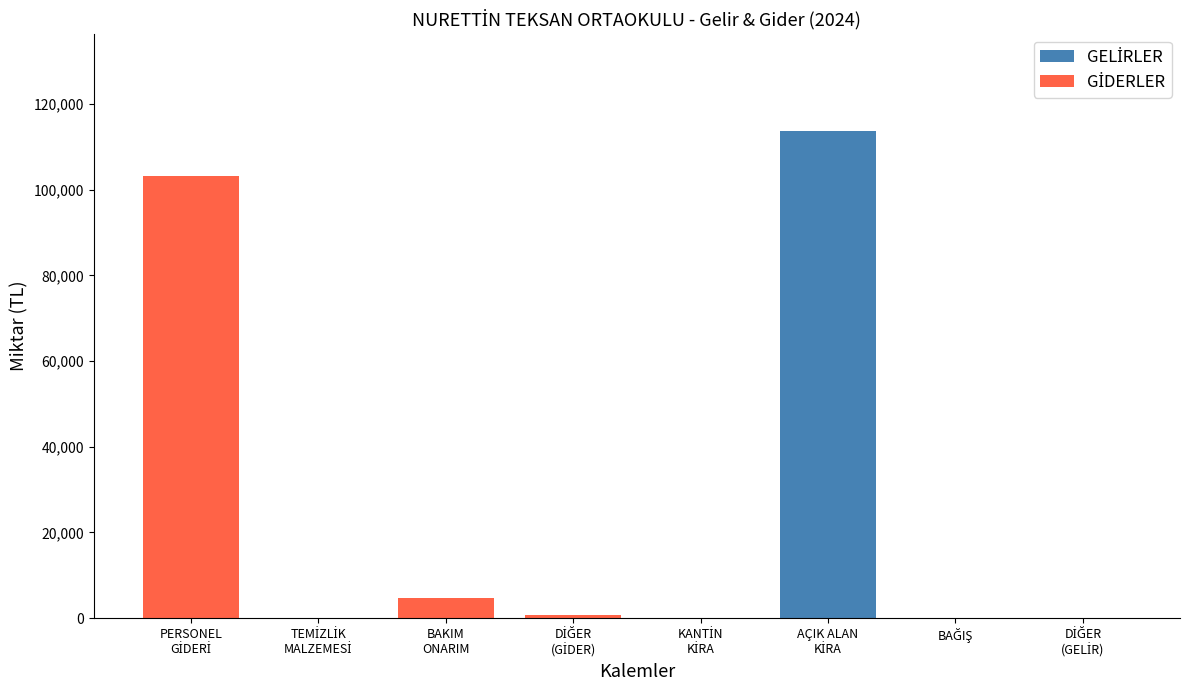

Does the chart contain any negative values?

No